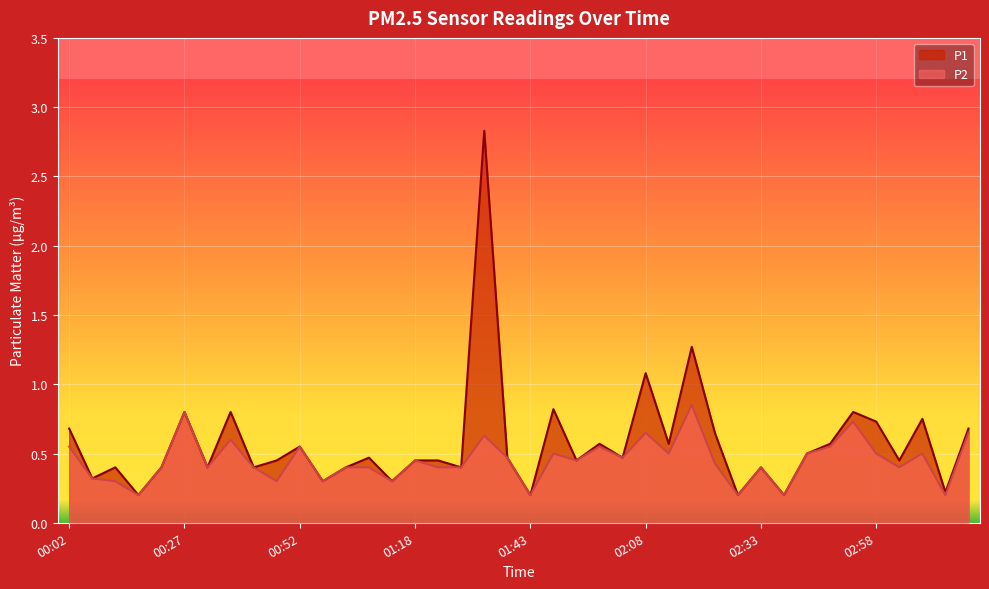

Reading right to left, what are all the values shown in this chart?

P1: 03:18=0.7	03:13=0.2	03:08=0.8	03:03=0.5	02:58=0.7	02:53=0.8	02:48=0.6	02:43=0.5	02:38=0.2	02:33=0.4	02:28=0.2	02:23=0.7	02:18=1.3	02:13=0.6	02:08=1.1	02:03=0.5	01:58=0.6	01:53=0.5	01:48=0.8	01:43=0.2	01:38=0.5	01:33=2.8	01:28=0.4	01:23=0.5	01:18=0.5	01:12=0.3	01:07=0.5	01:02=0.4	00:57=0.3	00:52=0.6	00:47=0.5	00:42=0.4	00:37=0.8	00:32=0.4	00:27=0.8	00:22=0.4	00:17=0.2	00:12=0.4	00:07=0.3	00:02=0.7
P2: 03:18=0.7	03:13=0.2	03:08=0.5	03:03=0.4	02:58=0.5	02:53=0.7	02:48=0.6	02:43=0.5	02:38=0.2	02:33=0.4	02:28=0.2	02:23=0.4	02:18=0.8	02:13=0.5	02:08=0.7	02:03=0.5	01:58=0.6	01:53=0.5	01:48=0.5	01:43=0.2	01:38=0.5	01:33=0.6	01:28=0.4	01:23=0.4	01:18=0.5	01:12=0.3	01:07=0.4	01:02=0.4	00:57=0.3	00:52=0.6	00:47=0.3	00:42=0.4	00:37=0.6	00:32=0.4	00:27=0.8	00:22=0.4	00:17=0.2	00:12=0.3	00:07=0.3	00:02=0.6